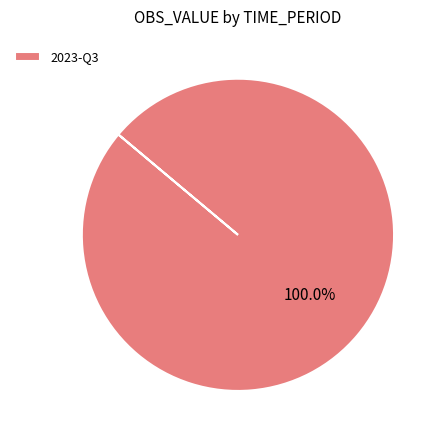

Rank the categories by value from highest to lowest.

2023-Q3